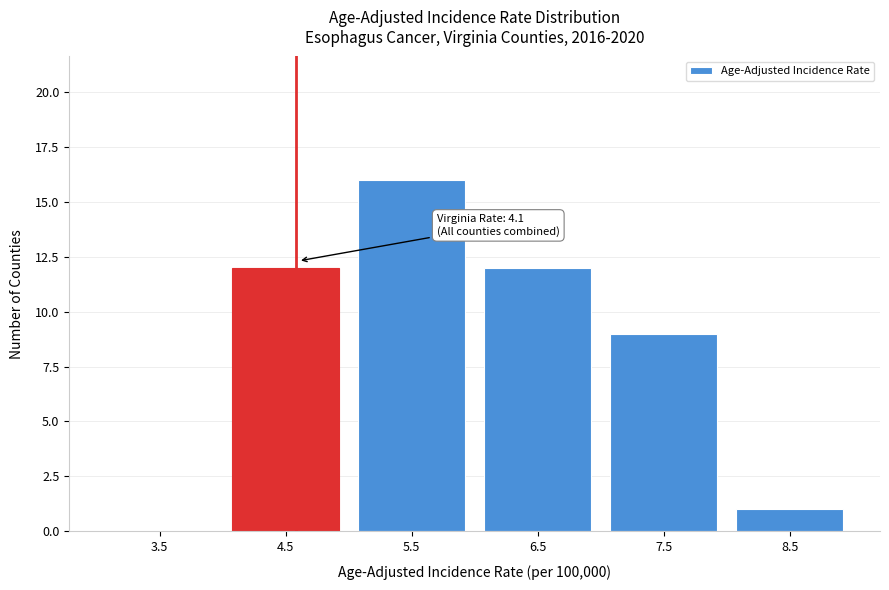

Reading left to right, extract all data points from this chart.

3.5=0	4.5=12	5.5=16	6.5=12	7.5=9	8.5=1